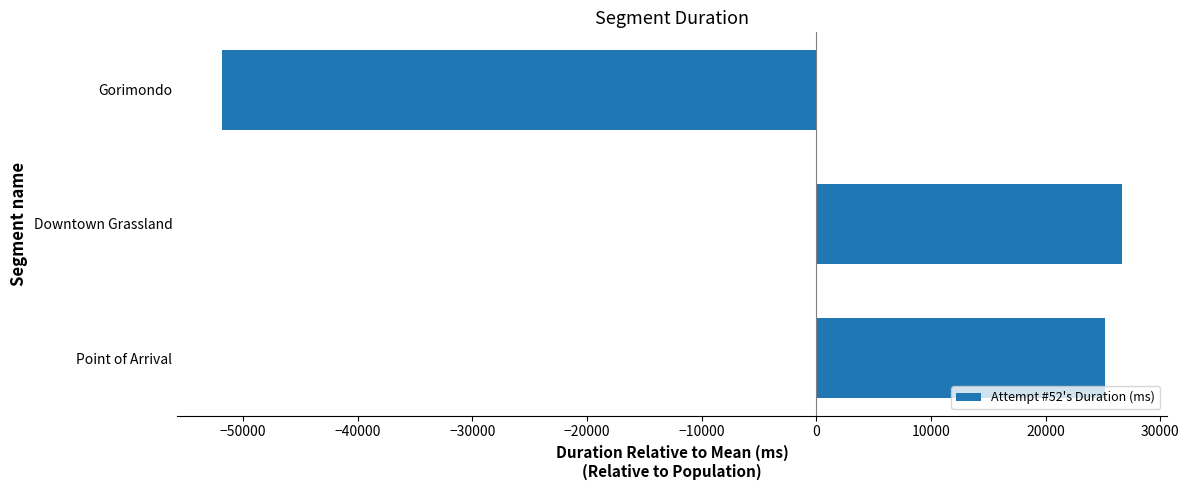

Between Gorimondo and Downtown Grassland, which is larger?

Downtown Grassland